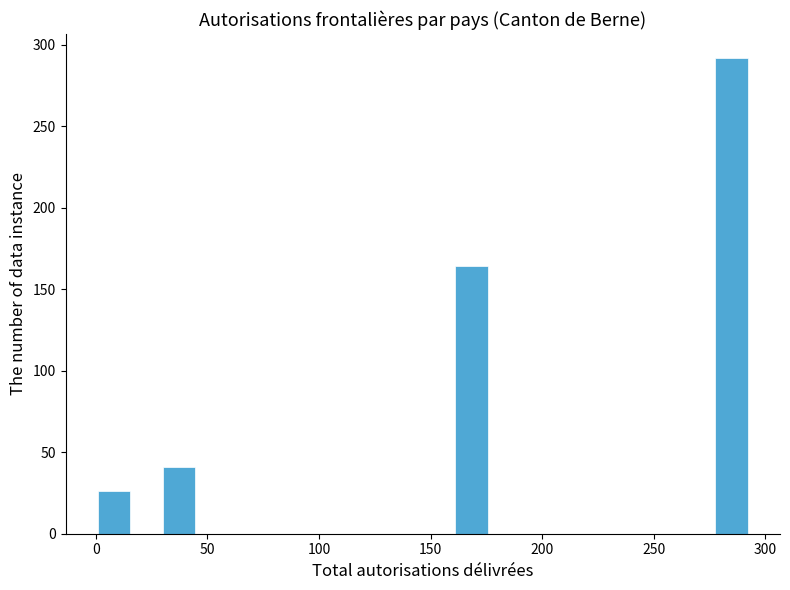

Around what value on the x-axis is the tallest bar? Give the approximate position of its centre, as read against the axis.

285